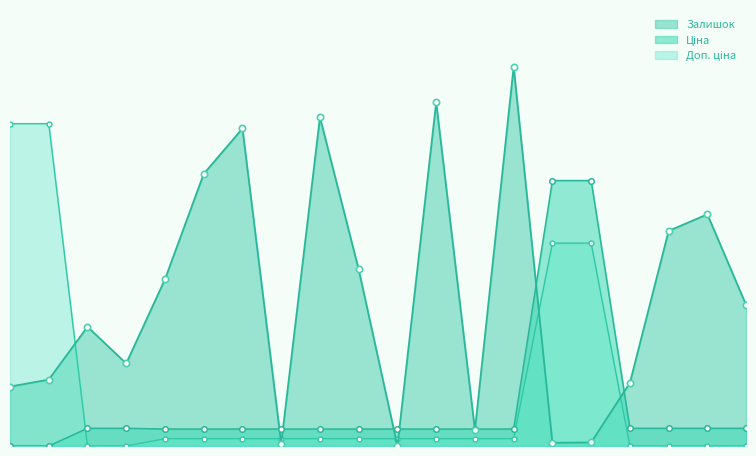

At how many categories does at least one series exceed 1324?

2